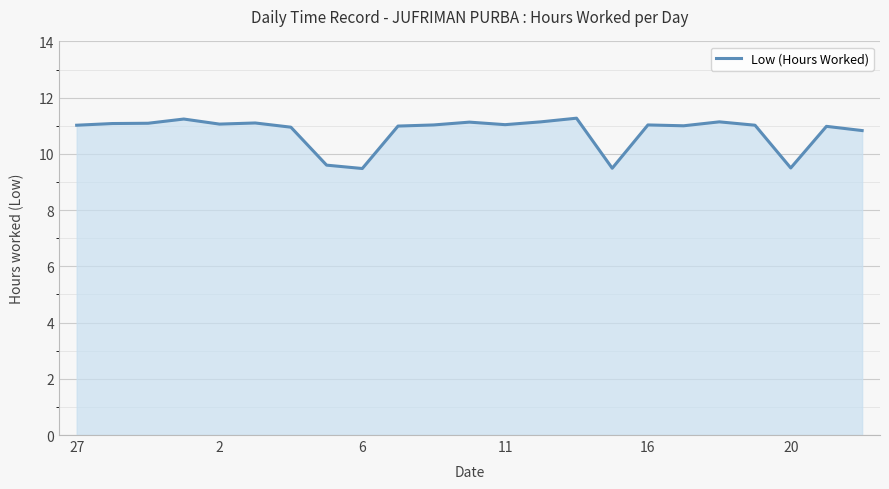

True or false: the data has more than 1 interior local peaks.

True